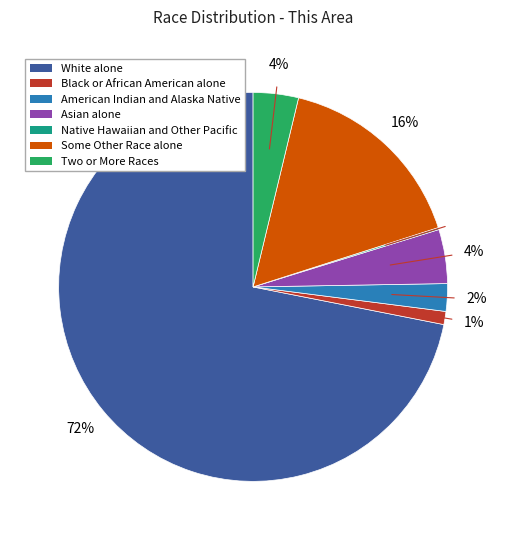

Which has a higher value, Some Other Race alone or Black or African American alone?

Some Other Race alone